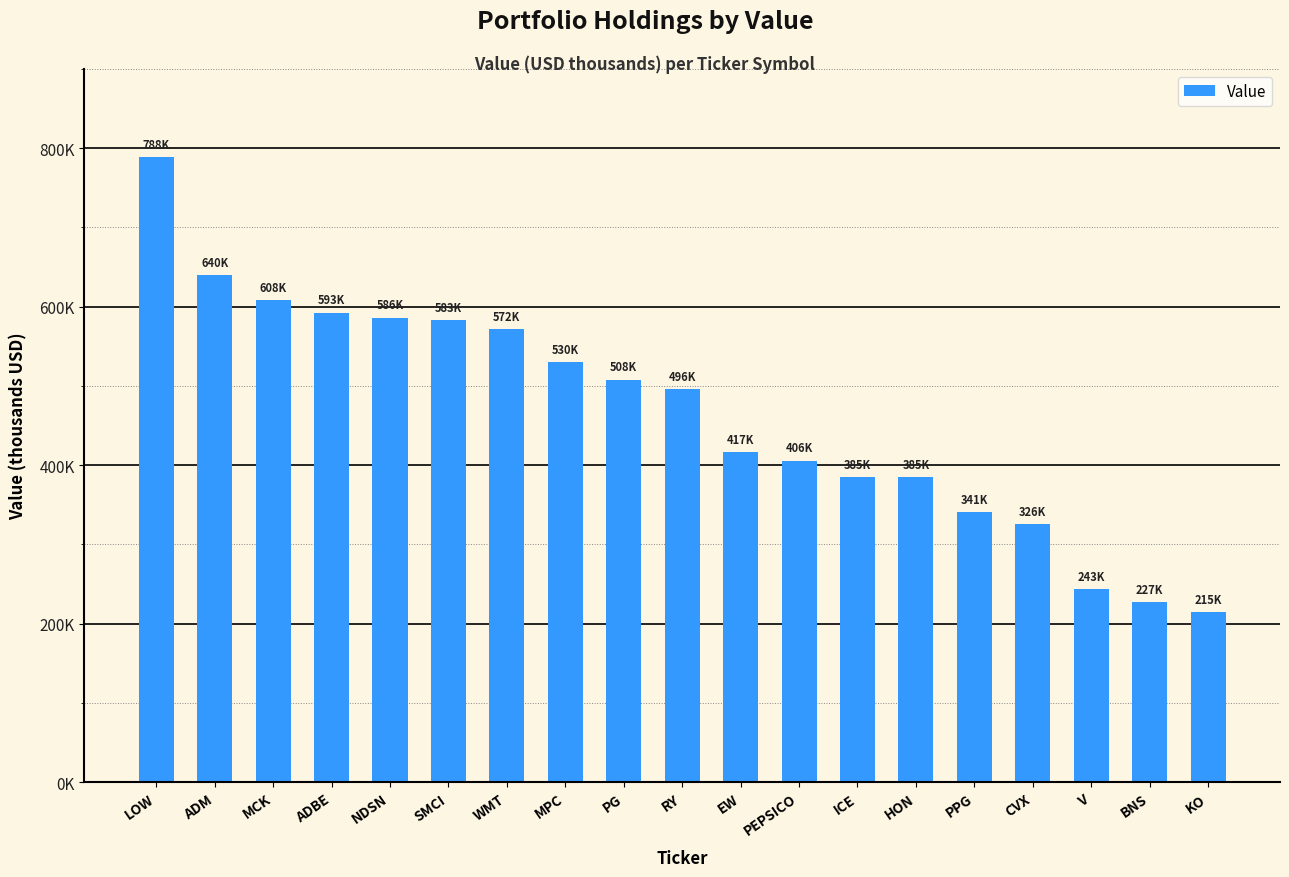

What position from the left is ADBE?

4